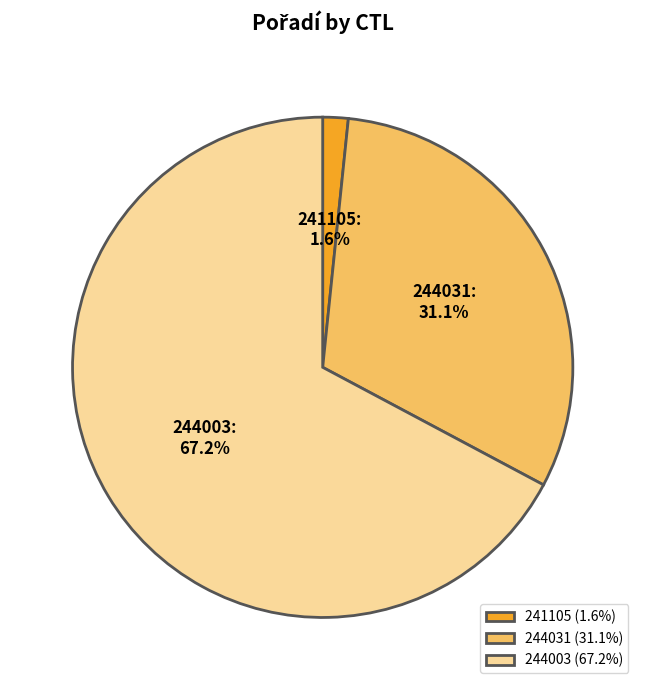

To the nearest percent, what is the combined percentage of 241105 and 244003?

69%